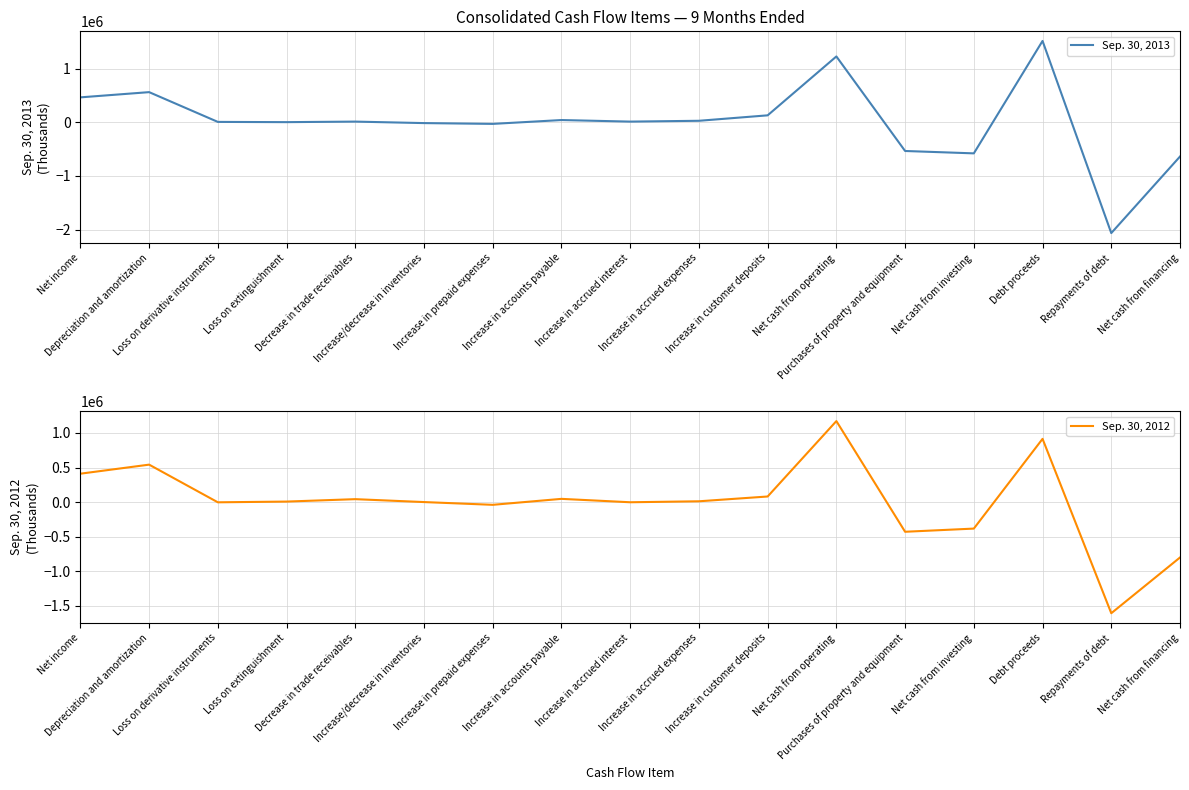

Between Depreciation and amortization and Net cash from operating, which is larger?

Net cash from operating